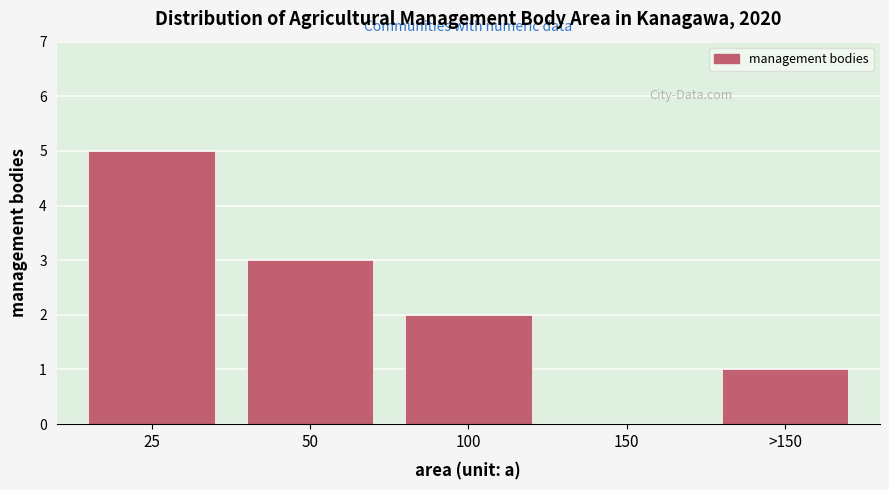

Reading left to right, list all the values displayed in this chart.

25=5	50=3	100=2	150=0	>150=1